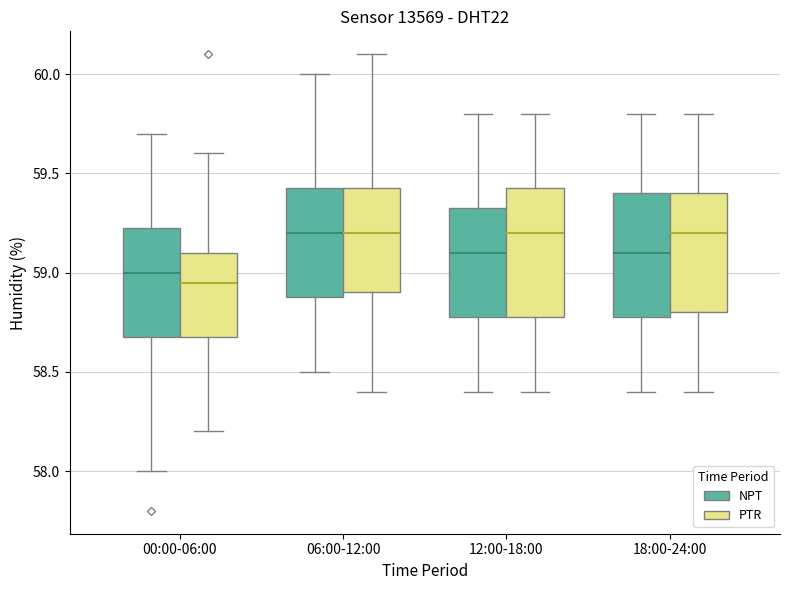

Reading left to right, read every box against the y-axis: the position of its median line, the range the box covers, and the ends of its whiskers. The values are not printed on the chart, so give them approximately, as read against the axis.

00:00-06:00 (NPT): median 59.00, box 58.70 to 59.25, whiskers 58.00 to 59.70
00:00-06:00 (PTR): median 58.95, box 58.70 to 59.10, whiskers 58.20 to 59.60
06:00-12:00 (NPT): median 59.20, box 58.90 to 59.45, whiskers 58.50 to 60.00
06:00-12:00 (PTR): median 59.20, box 58.90 to 59.45, whiskers 58.40 to 60.10
12:00-18:00 (NPT): median 59.10, box 58.80 to 59.35, whiskers 58.40 to 59.80
12:00-18:00 (PTR): median 59.20, box 58.80 to 59.45, whiskers 58.40 to 59.80
18:00-24:00 (NPT): median 59.10, box 58.80 to 59.40, whiskers 58.40 to 59.80
18:00-24:00 (PTR): median 59.20, box 58.80 to 59.40, whiskers 58.40 to 59.80